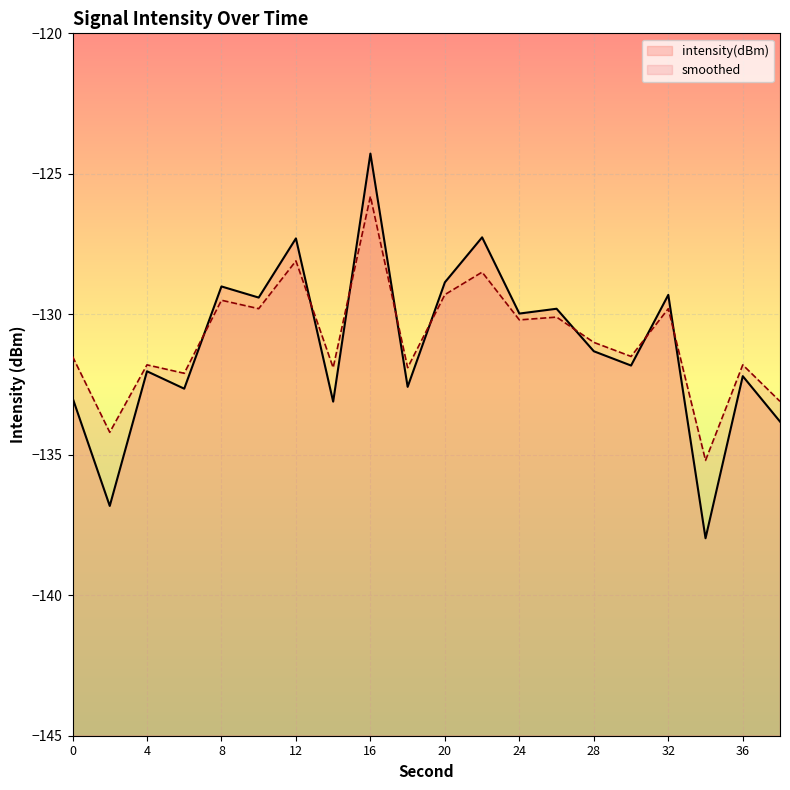

At which category does the chart reach its minimum across all series?

34